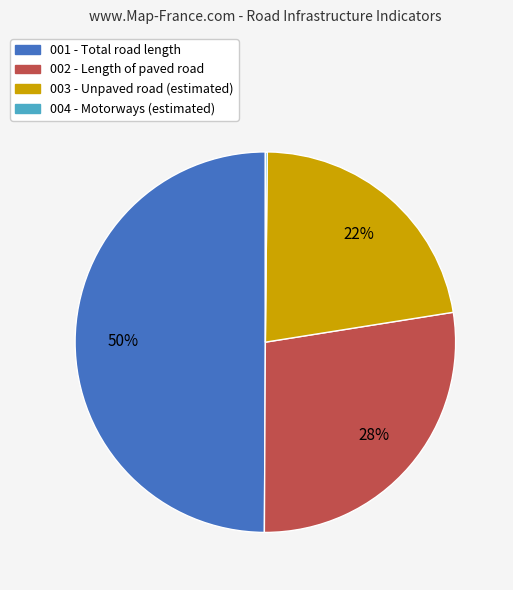

The 002 - Length of paved road slice represents 28% of the pie. True or false?

True